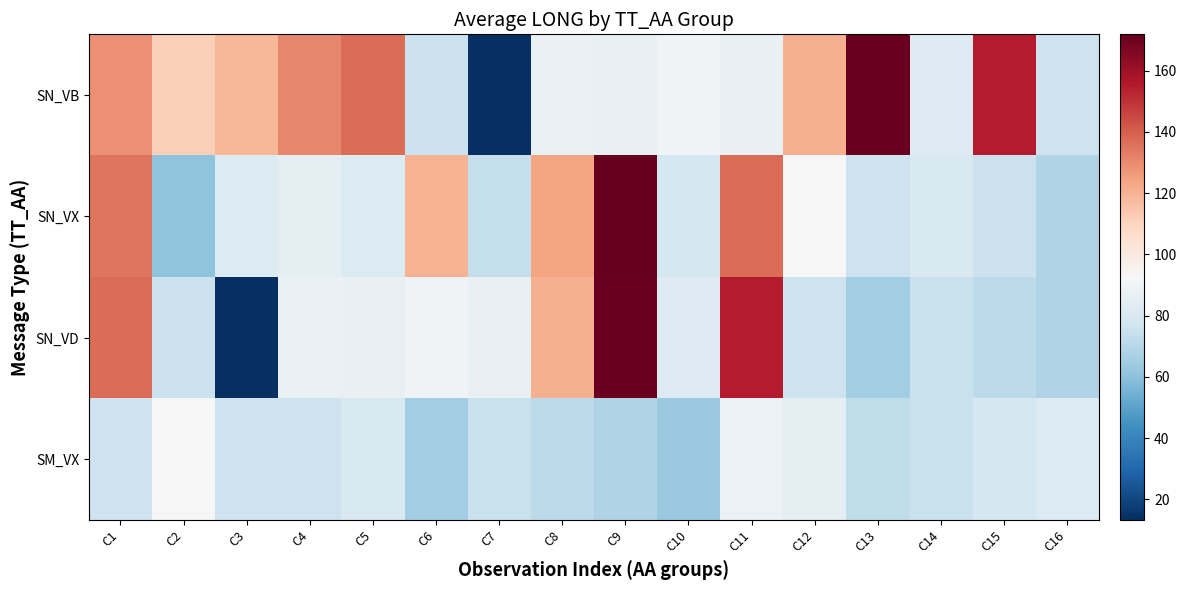

What is the greatest value displayed?

171.9